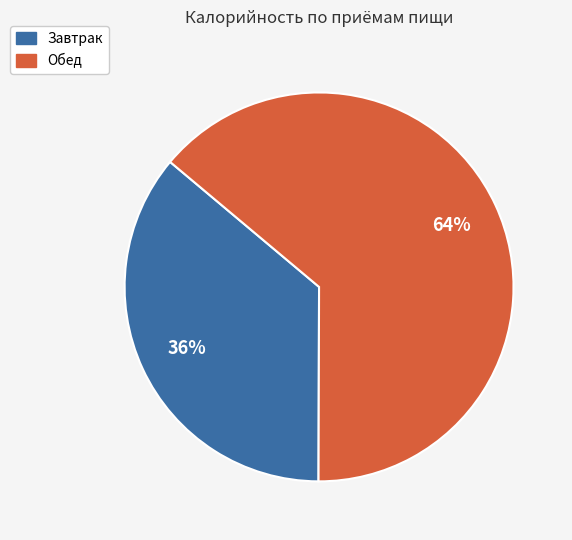

What is the smallest slice in the pie chart?

Завтрак